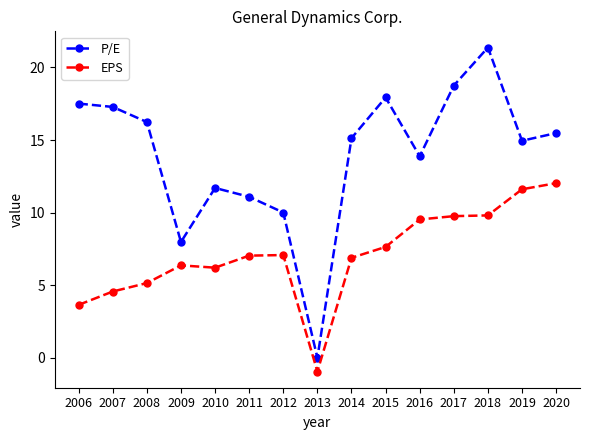

What are all the series names shown in the legend?

P/E, EPS